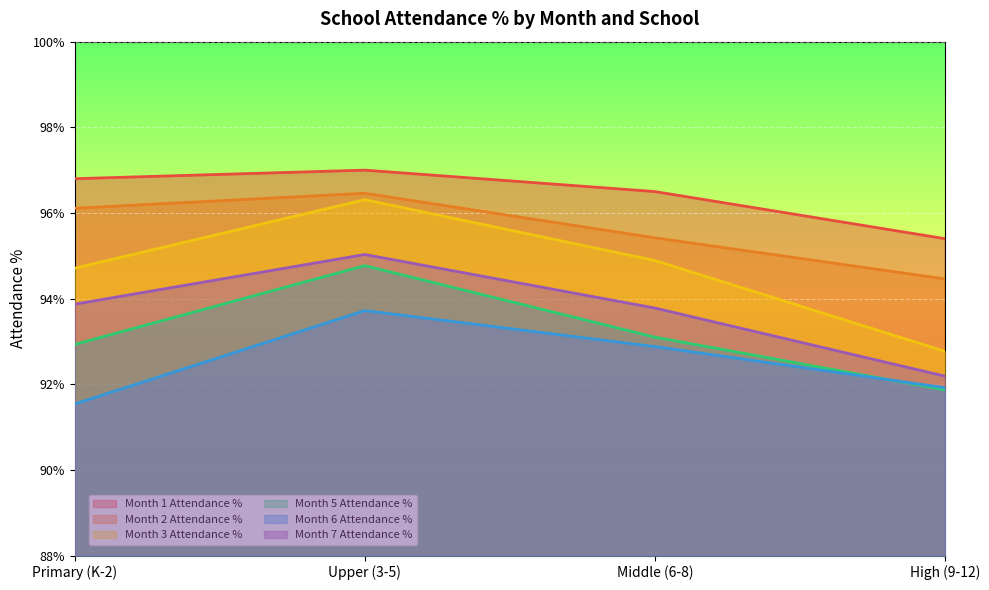

Count the Month 2 Attendance % values in the range 0 to 1.

4